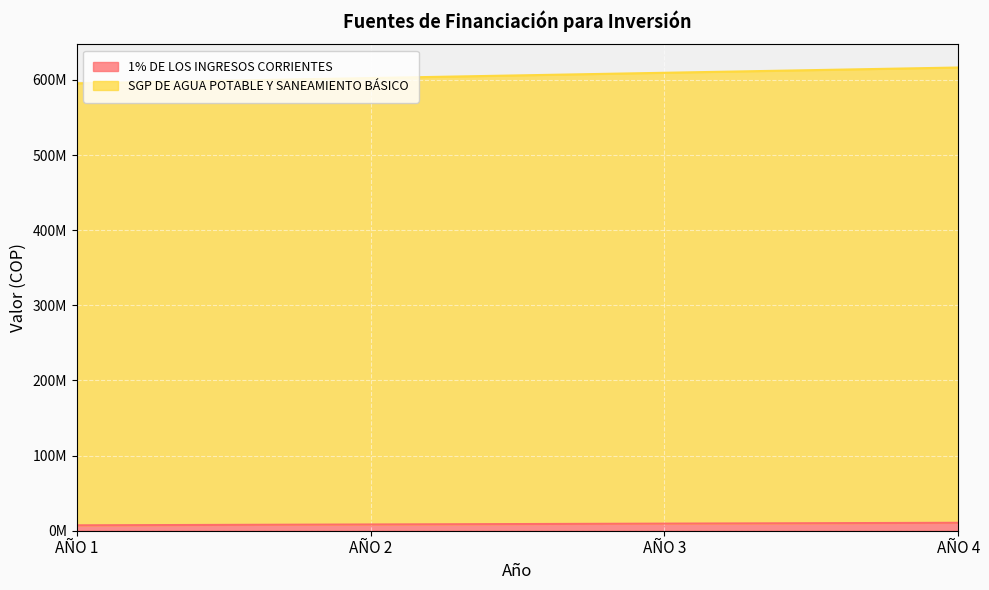

List the series in order of their peak value, highest first.

SGP DE AGUA POTABLE Y SANEAMIENTO BÁSICO, 1% DE LOS INGRESOS CORRIENTES